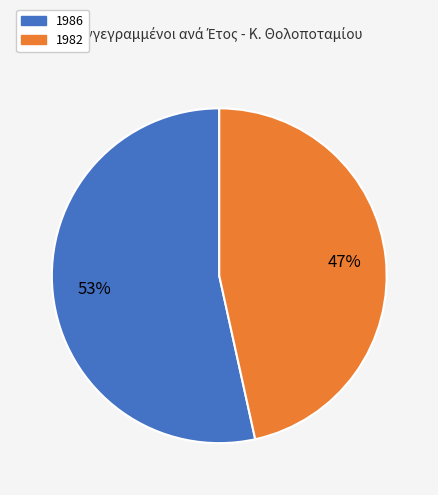

What percentage is the 1986 slice, to the nearest percent?

53%